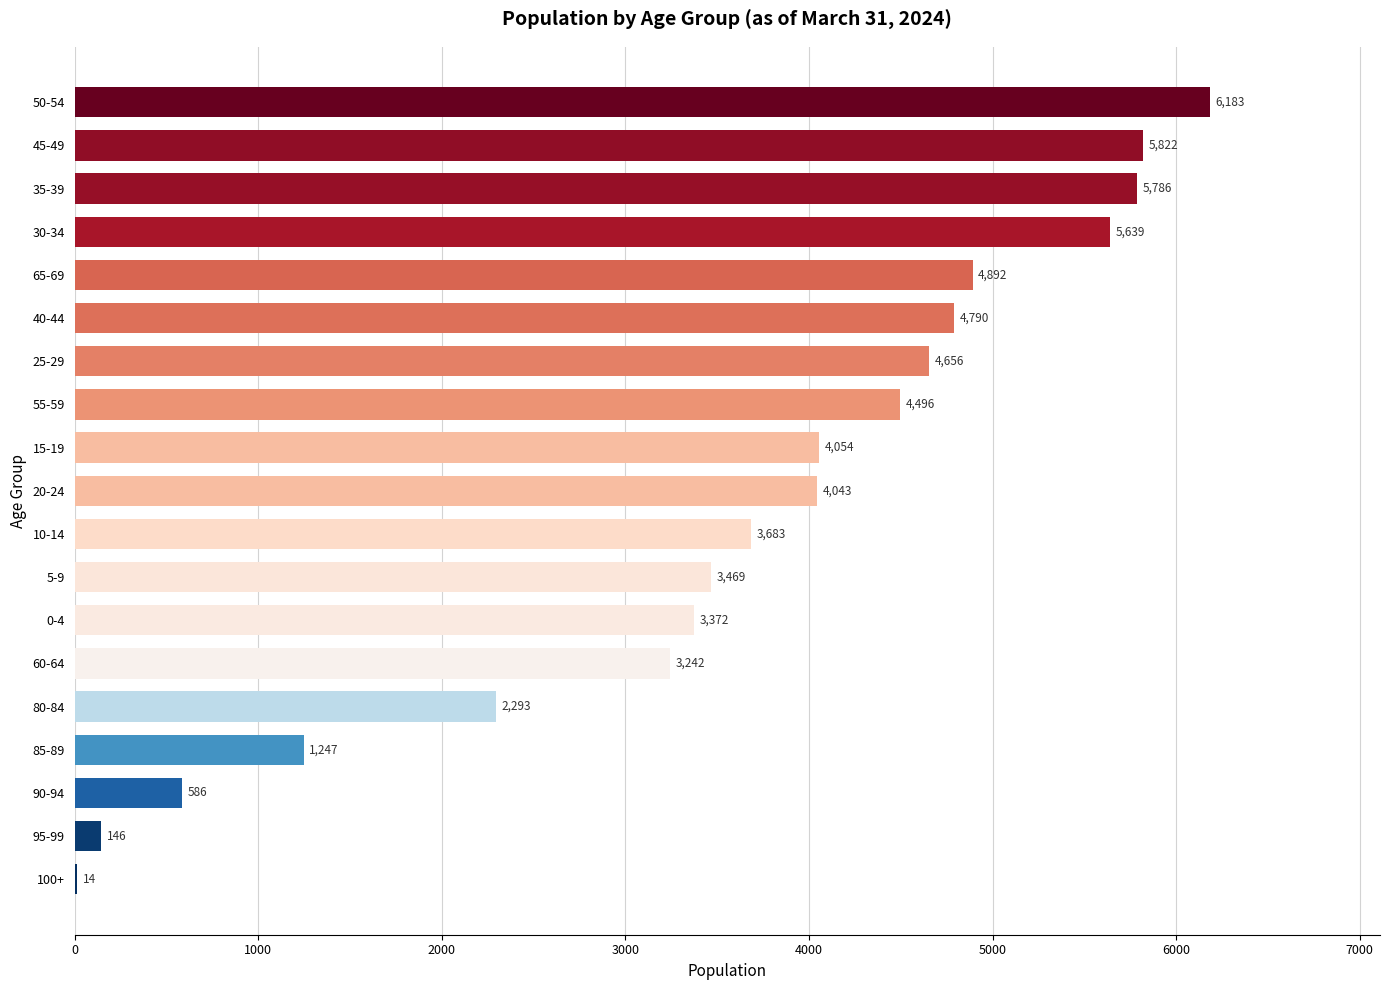

What is the change in value from 80-84 to 10-14?

+1390